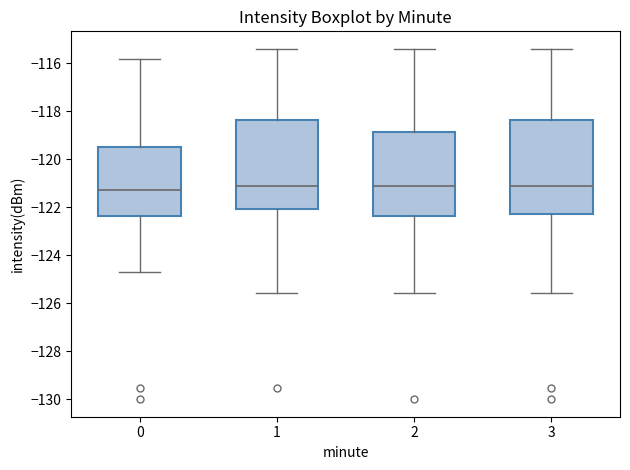

Comparing the boxes themselves (not the whiskers), which one is the tallest?

3